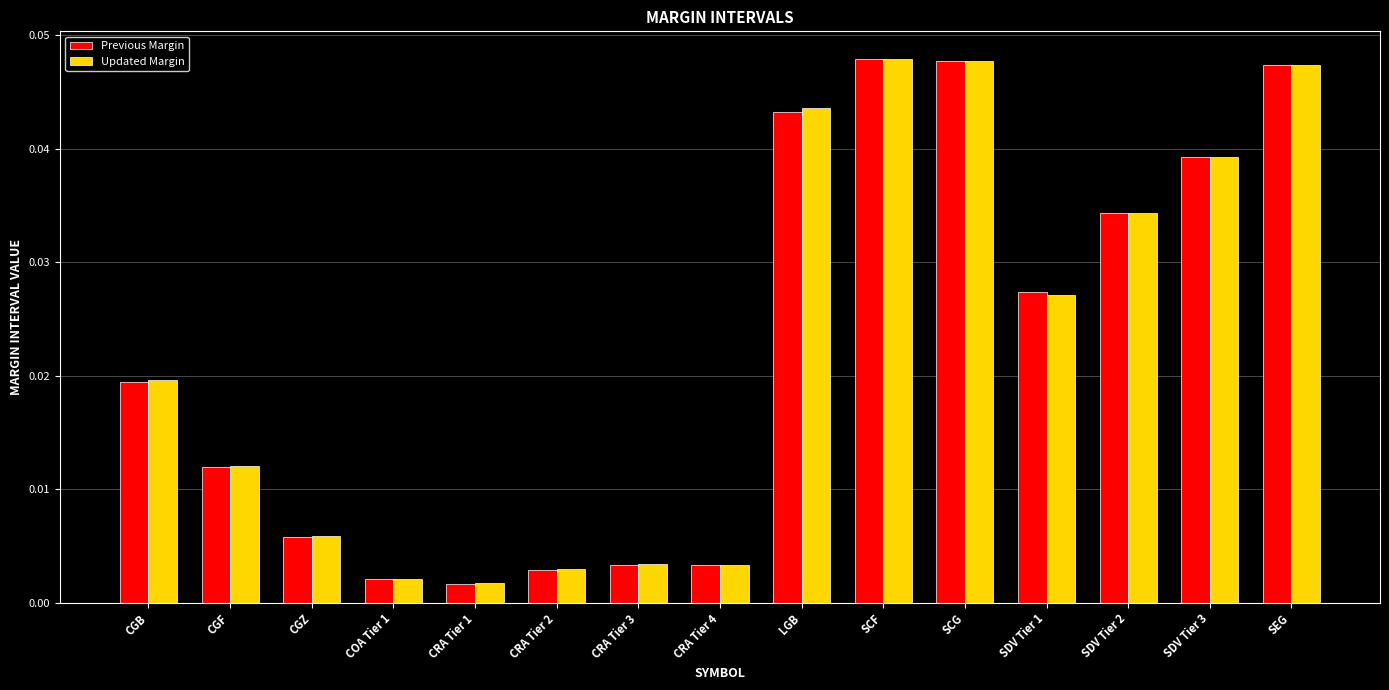

Between SCG and SDV Tier 3, which series saw the biggest shift?

Previous Margin